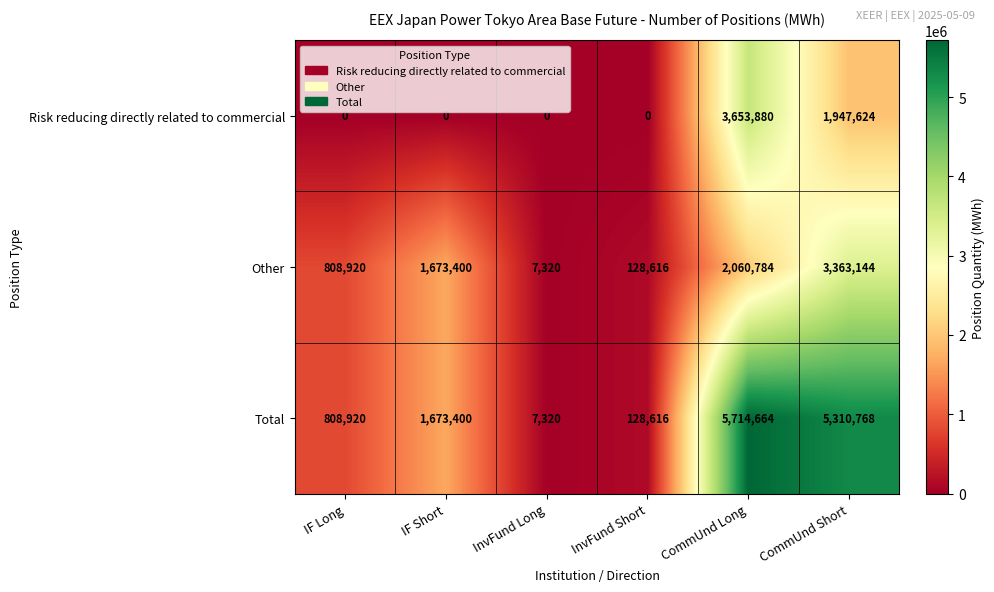

Which series has the largest range (max minus min)?

Total